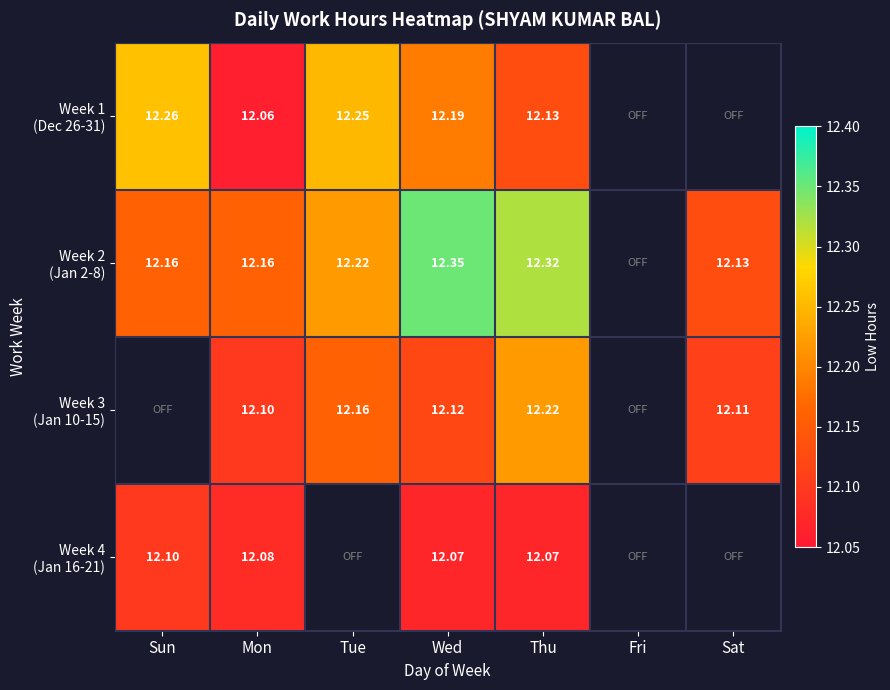

How many series are shown in this chart?

4